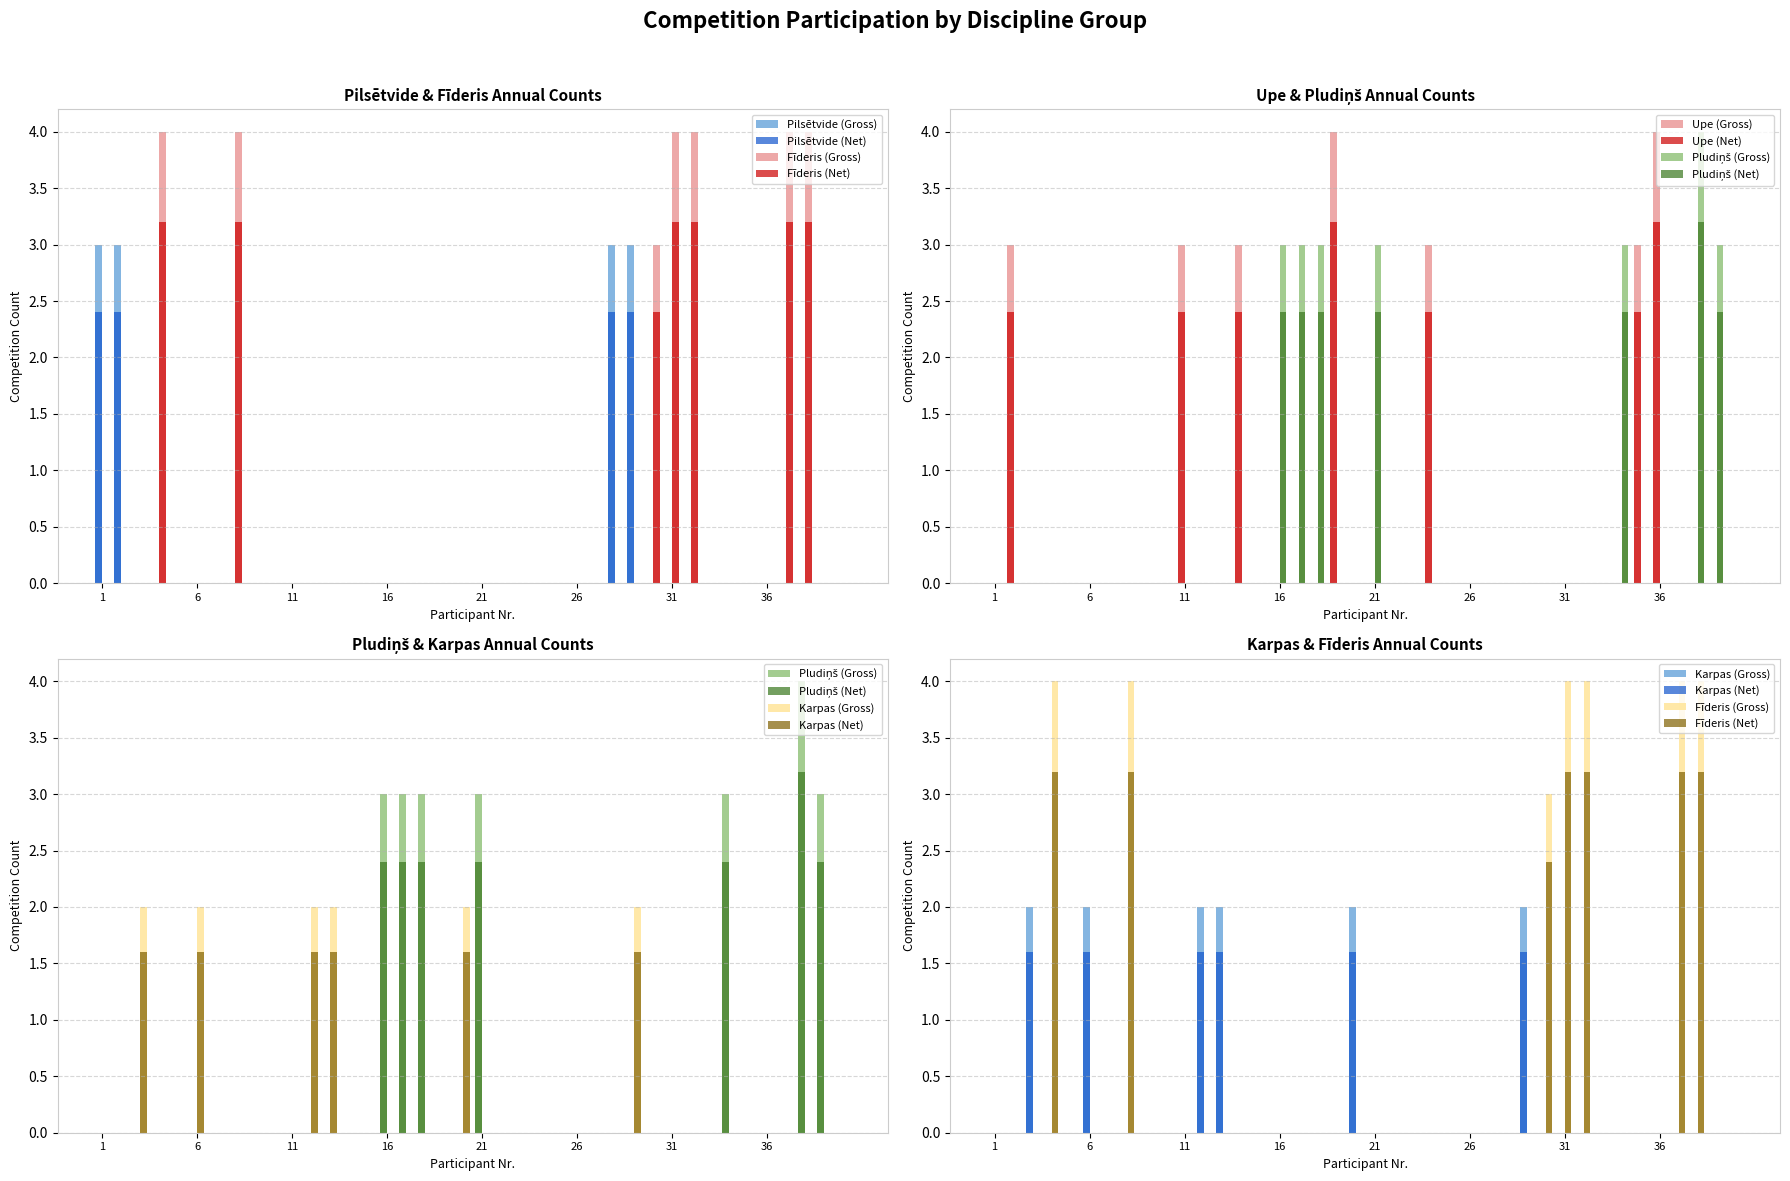

Reading right to left, extract all data points from this chart.

Pilsētvide: 40=0	39=0	38=0	37=0	36=0	35=0	34=0	33=0	32=0	31=0	30=0	29=3	28=3	27=0	26=0	25=0	24=0	23=0	22=0	21=0	20=0	19=0	18=0	17=0	16=0	15=0	14=0	13=0	12=0	11=0	10=0	9=0	8=0	7=0	6=0	5=0	4=0	3=0	2=3	1=3
Fīderis: 40=0	39=0	38=4	37=4	36=0	35=0	34=0	33=0	32=4	31=4	30=3	29=0	28=0	27=0	26=0	25=0	24=0	23=0	22=0	21=0	20=0	19=0	18=0	17=0	16=0	15=0	14=0	13=0	12=0	11=0	10=0	9=0	8=4	7=0	6=0	5=0	4=4	3=0	2=0	1=0
Upe: 40=0	39=0	38=0	37=0	36=4	35=3	34=0	33=0	32=0	31=0	30=0	29=0	28=0	27=0	26=0	25=0	24=3	23=0	22=0	21=0	20=0	19=4	18=0	17=0	16=0	15=0	14=3	13=0	12=0	11=3	10=0	9=0	8=0	7=0	6=0	5=0	4=0	3=0	2=3	1=0
Pludiņš: 40=0	39=3	38=4	37=0	36=0	35=0	34=3	33=0	32=0	31=0	30=0	29=0	28=0	27=0	26=0	25=0	24=0	23=0	22=0	21=3	20=0	19=0	18=3	17=3	16=3	15=0	14=0	13=0	12=0	11=0	10=0	9=0	8=0	7=0	6=0	5=0	4=0	3=0	2=0	1=0
Karpas: 40=0	39=0	38=0	37=0	36=0	35=0	34=0	33=0	32=0	31=0	30=0	29=2	28=0	27=0	26=0	25=0	24=0	23=0	22=0	21=0	20=2	19=0	18=0	17=0	16=0	15=0	14=0	13=2	12=2	11=0	10=0	9=0	8=0	7=0	6=2	5=0	4=0	3=2	2=0	1=0